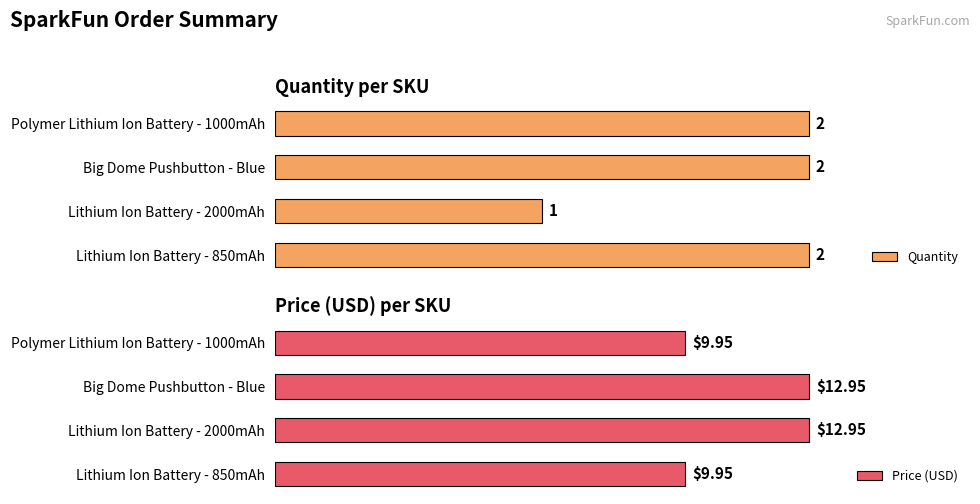

Which series has the largest range (max minus min)?

Price (USD)